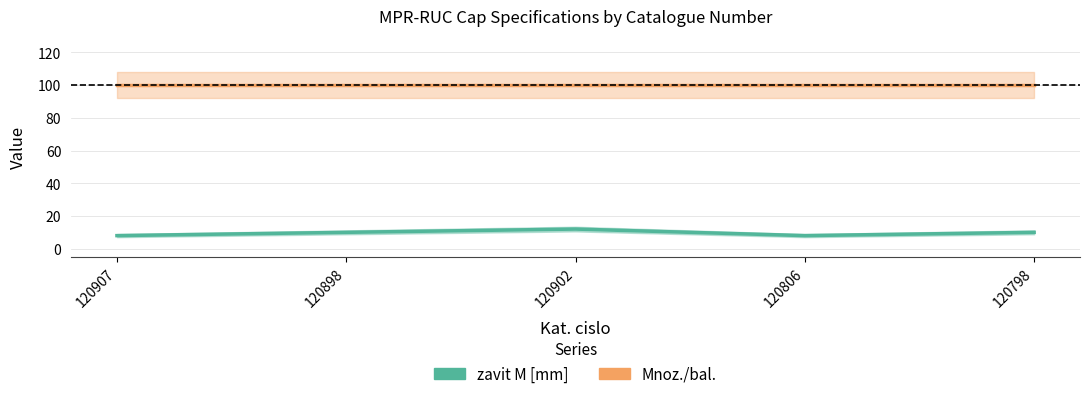

The value of Mnoz./bal. at 120902 is 100. True or false?

True